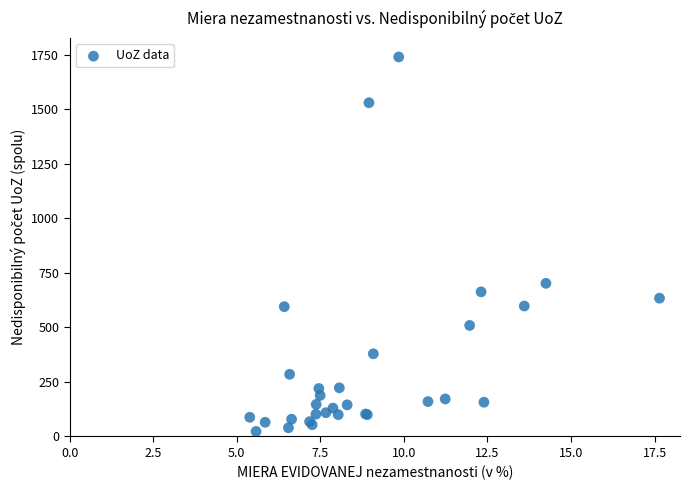

What Y value in the scatter plot is closest to 881?

702